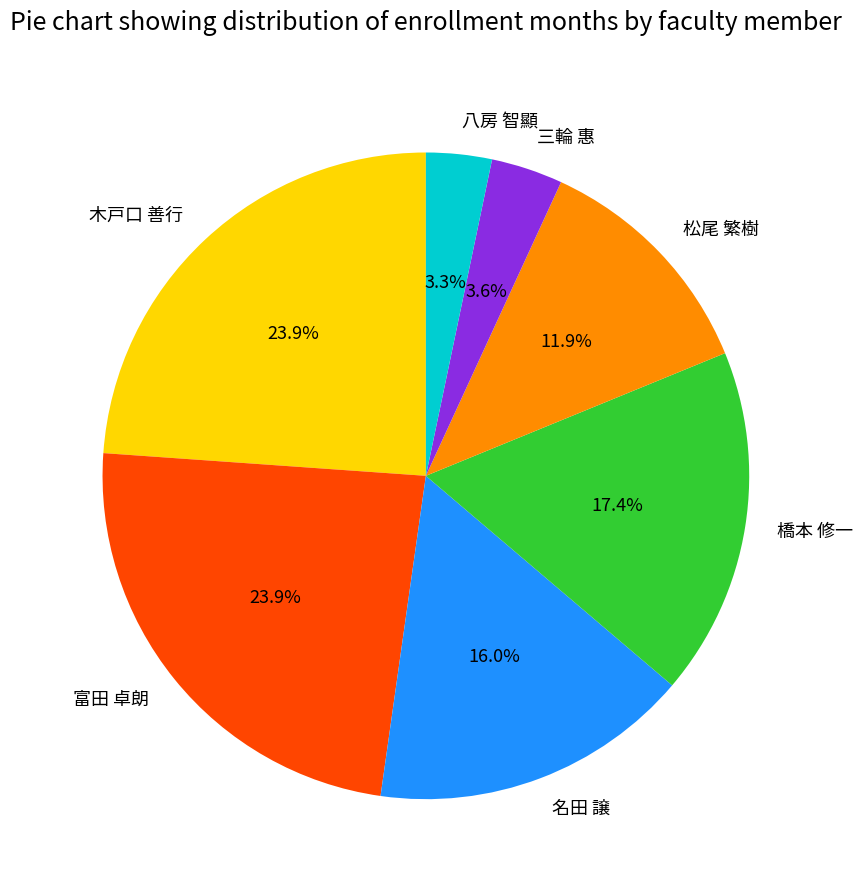

Approximately how many times larger is the value at 名田 譲 compared to 富田 卓朗?

0.7